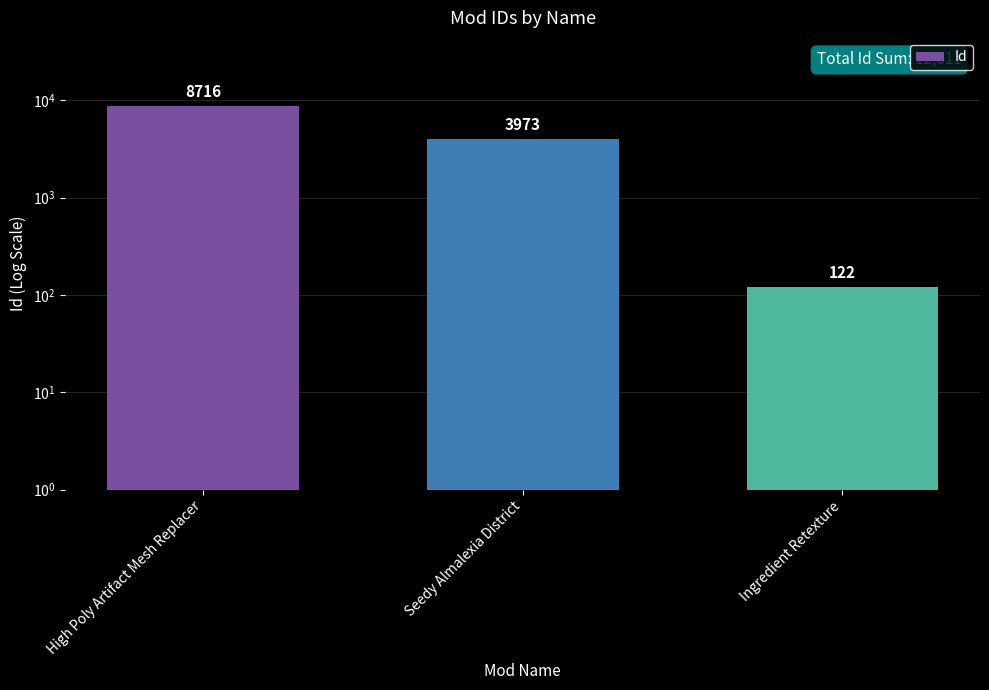

How many series are shown in this chart?

1